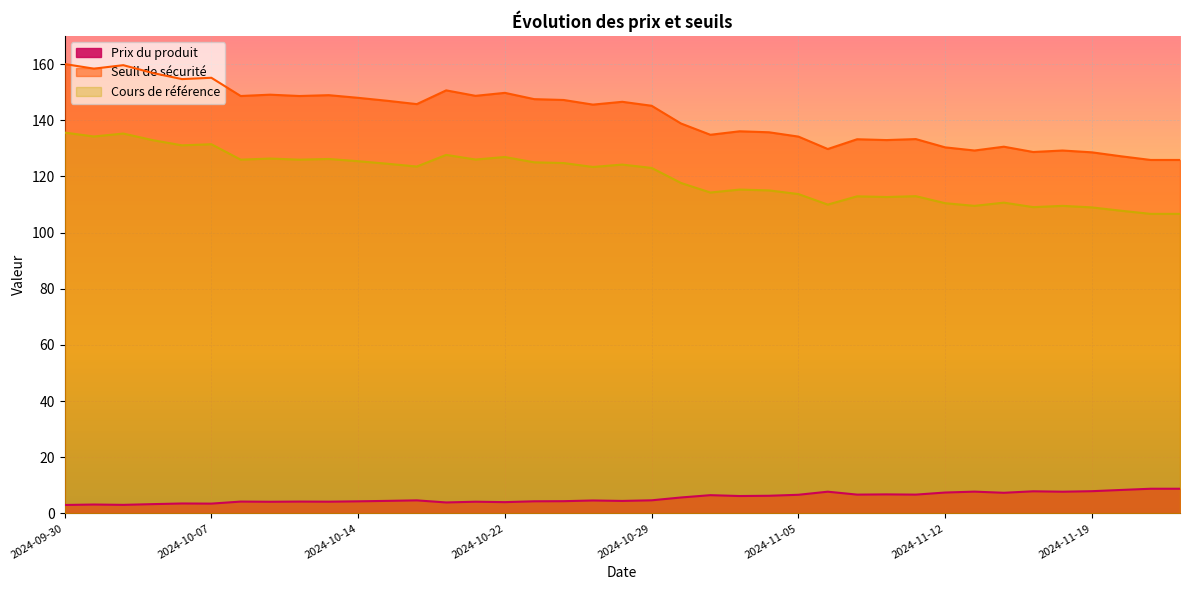

What is the difference between the maximum and second lowest values in the Seuil de sécurité series?

34.2